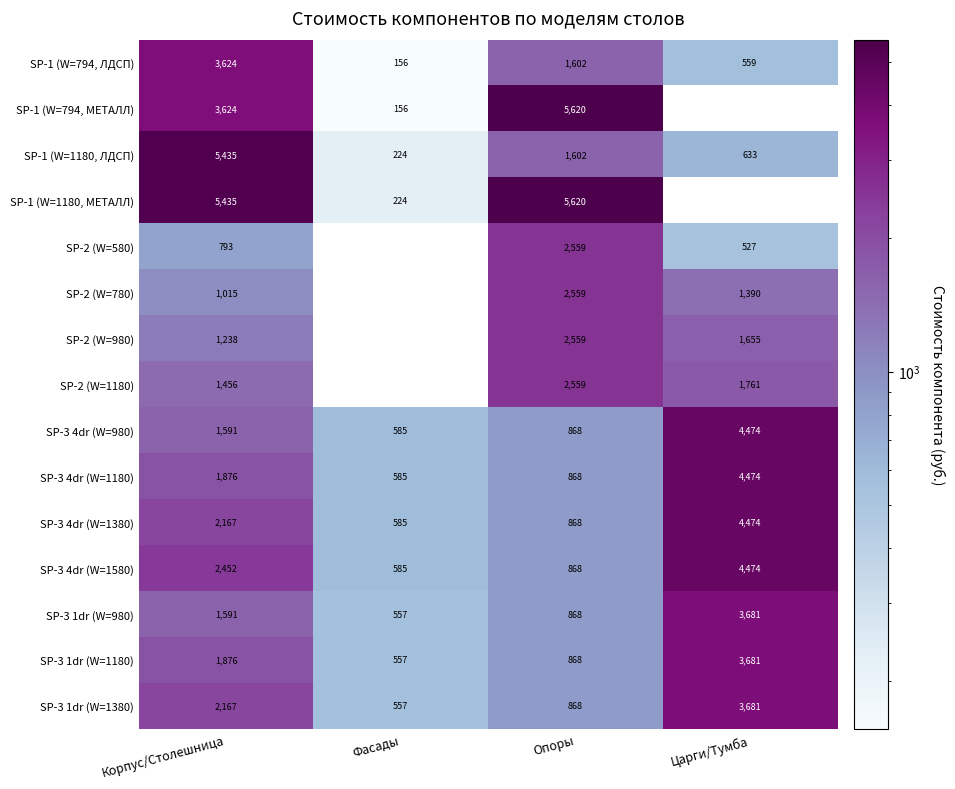

What is the sum of all SP-3 1dr (W=1180) values?

6982